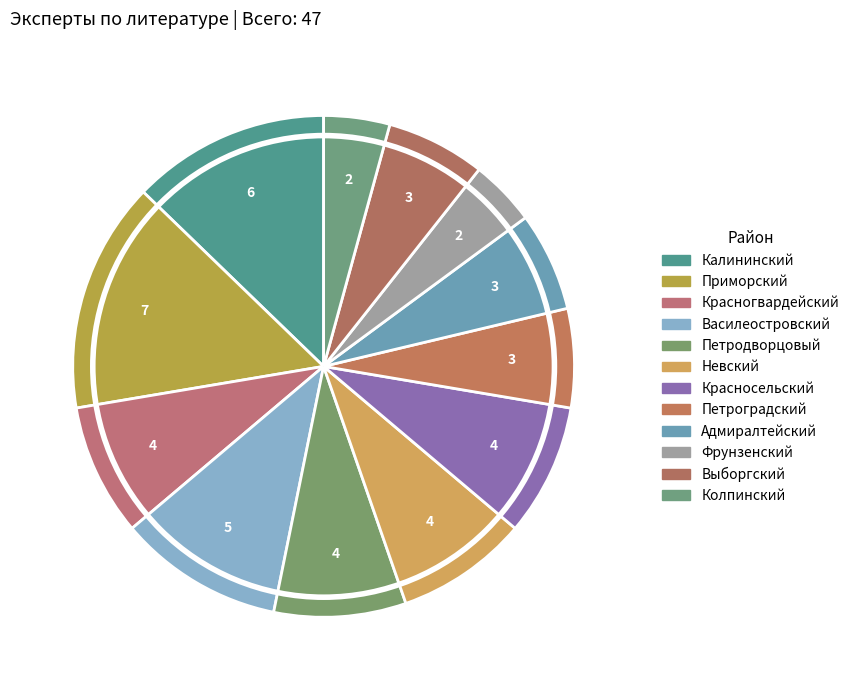

What is the total percentage of Выборгский and Колпинский?

10.6%